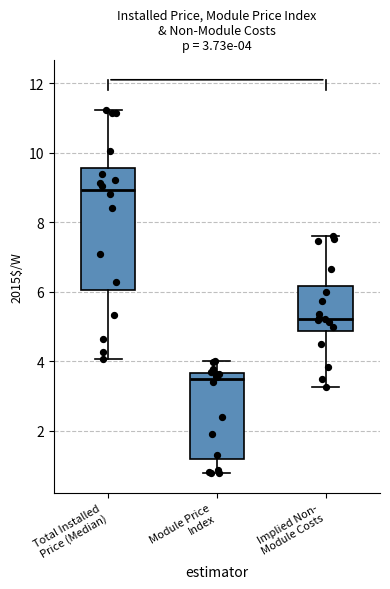

Comparing the boxes themselves (not the whiskers), which one is the tallest?

Total Installed Price (Median)